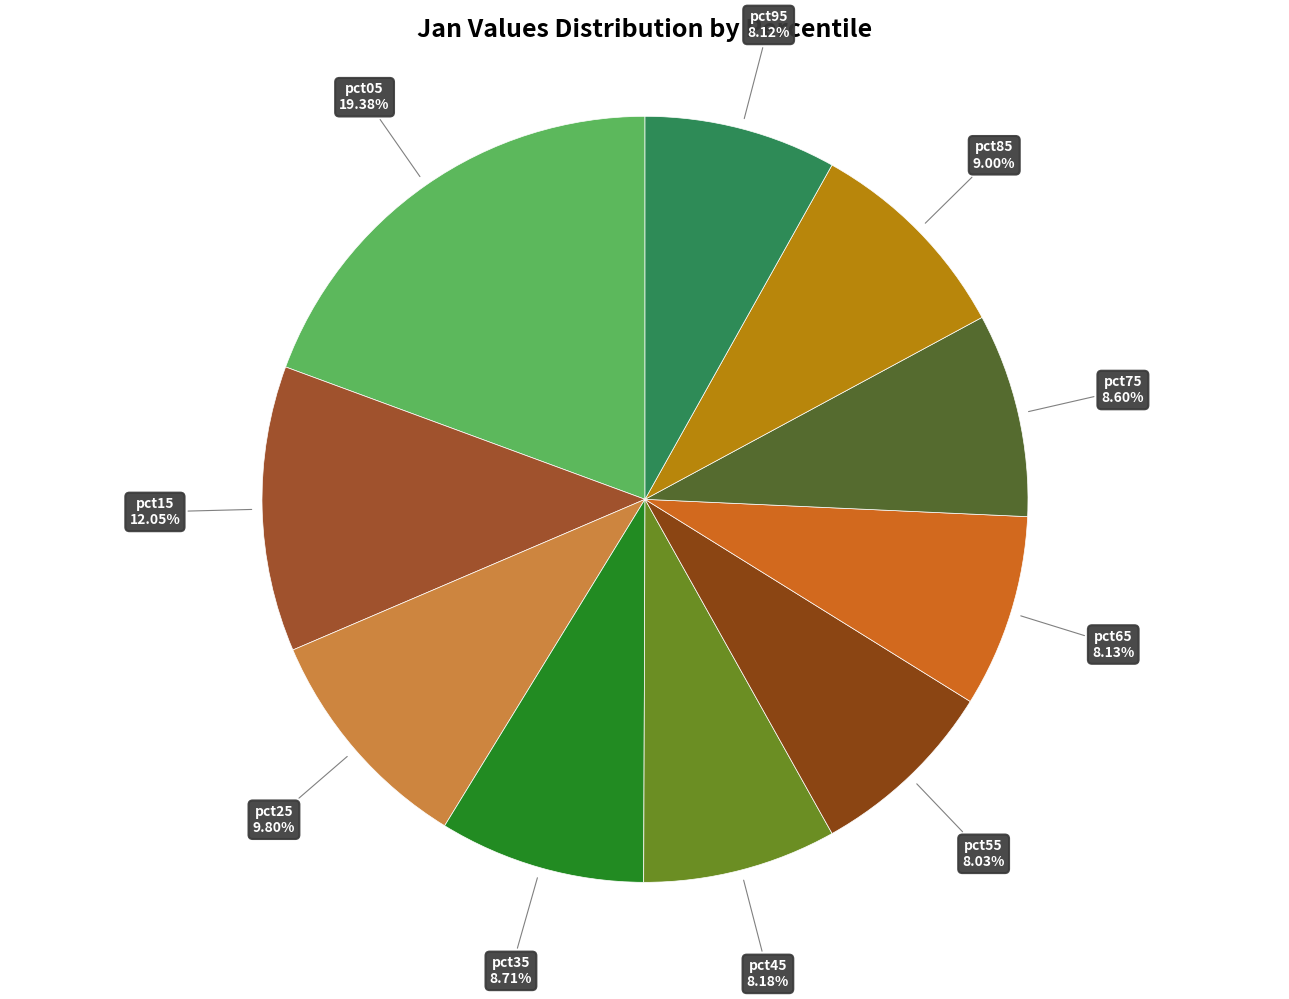

Rank the categories by value from highest to lowest.

pct05, pct15, pct25, pct85, pct35, pct75, pct45, pct65, pct95, pct55